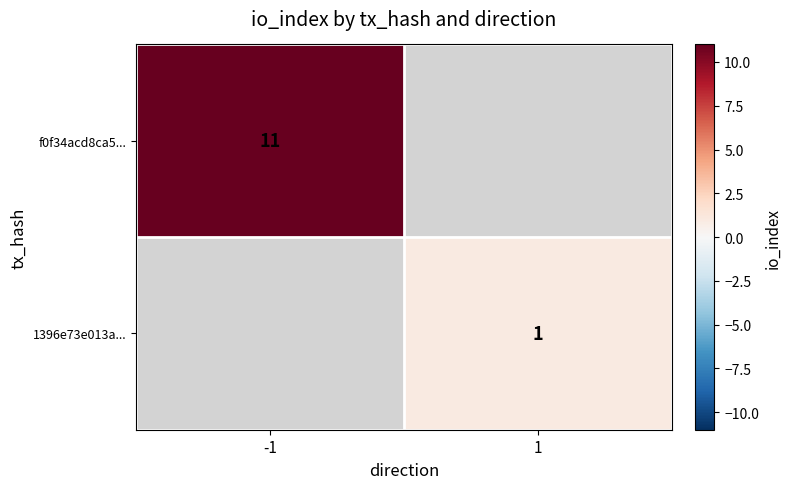

Which label corresponds to the largest value in the chart?

-1